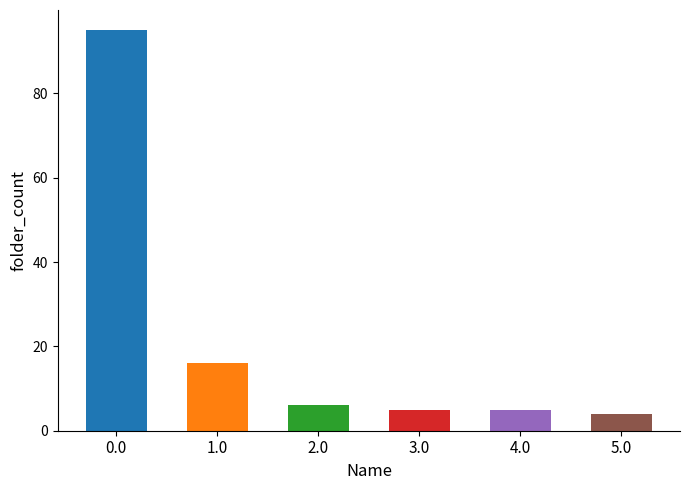

The value at Red Book, The is 143. True or false?

False